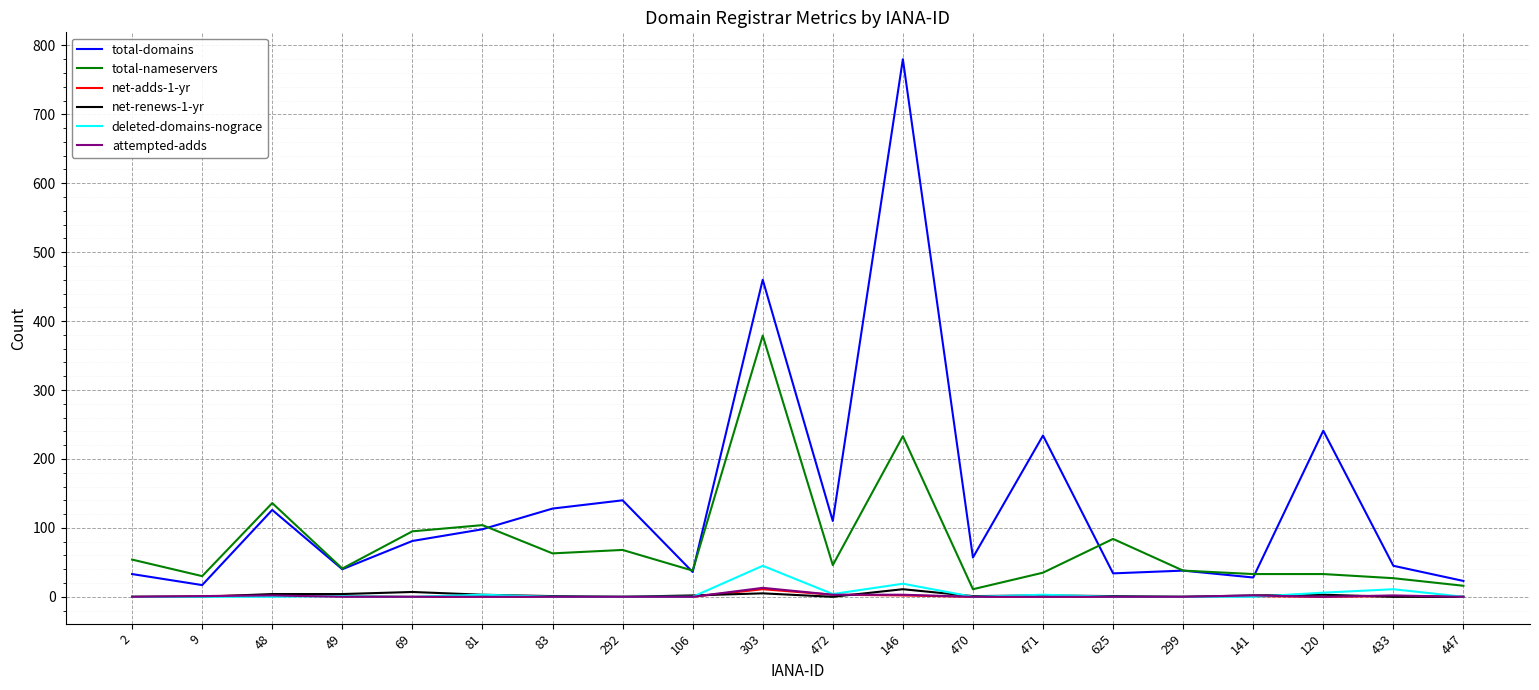

What are all the series names shown in the legend?

total-domains, total-nameservers, net-adds-1-yr, net-renews-1-yr, deleted-domains-nograce, attempted-adds